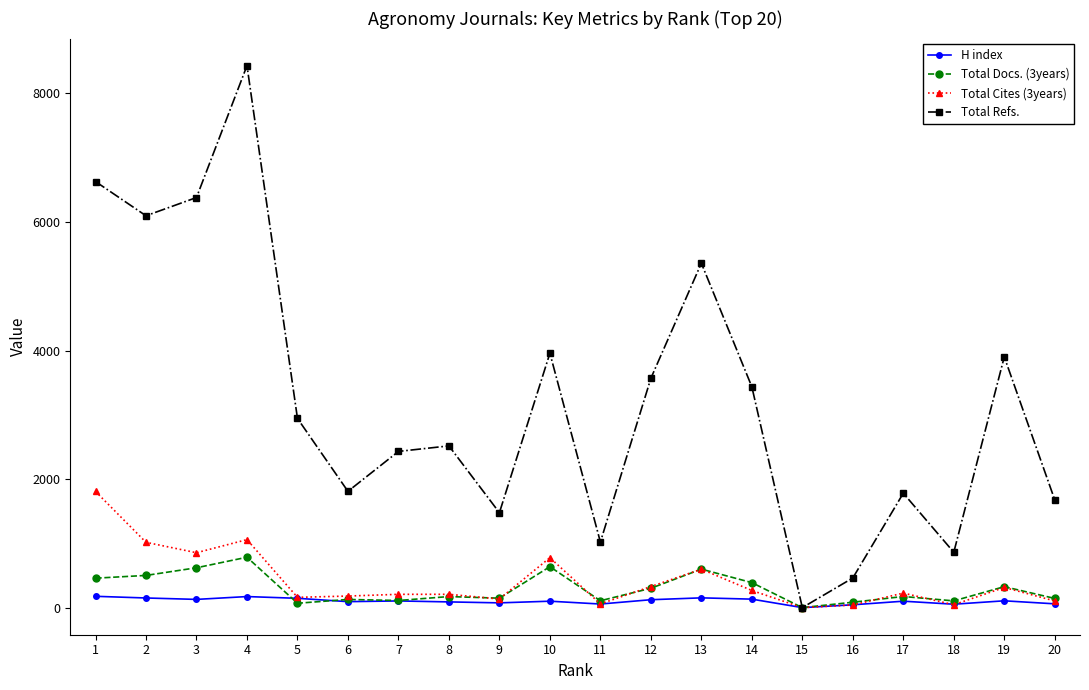

The value of Total Cites (3years) at 2 is 1796. True or false?

False